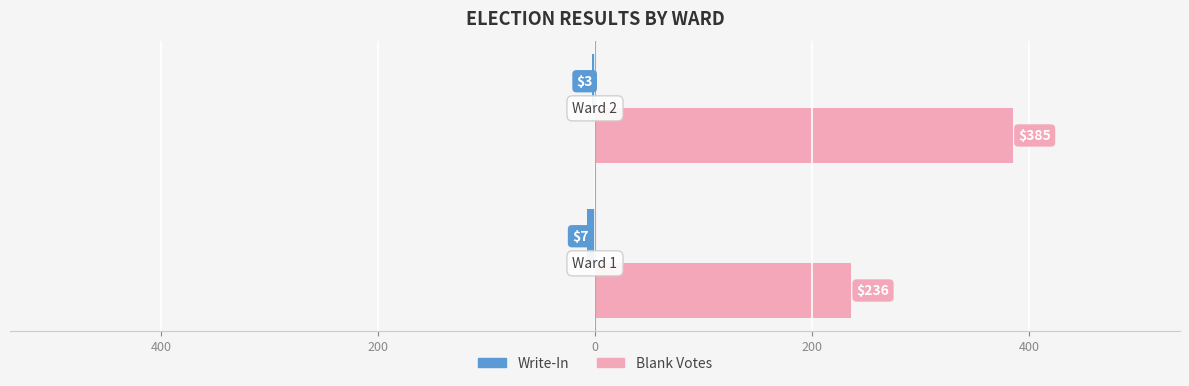

Reading left to right, what are all the values shown in this chart?

Write-In: -7	-3
Blank Votes: 236	385